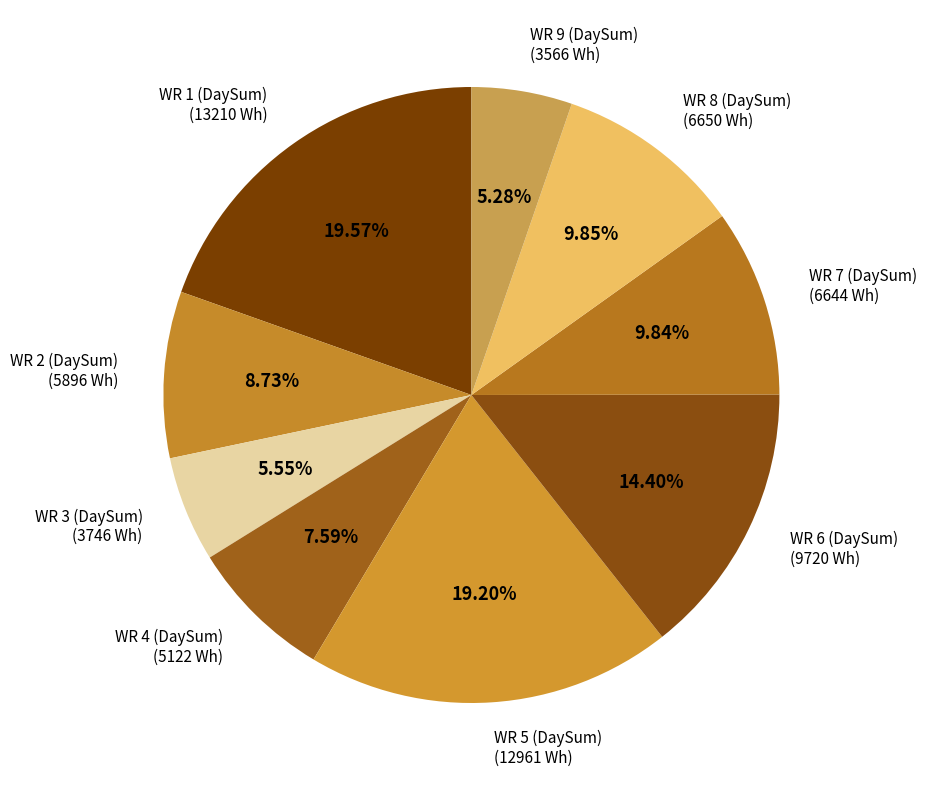

To the nearest percent, what is the average slice percentage?

11%